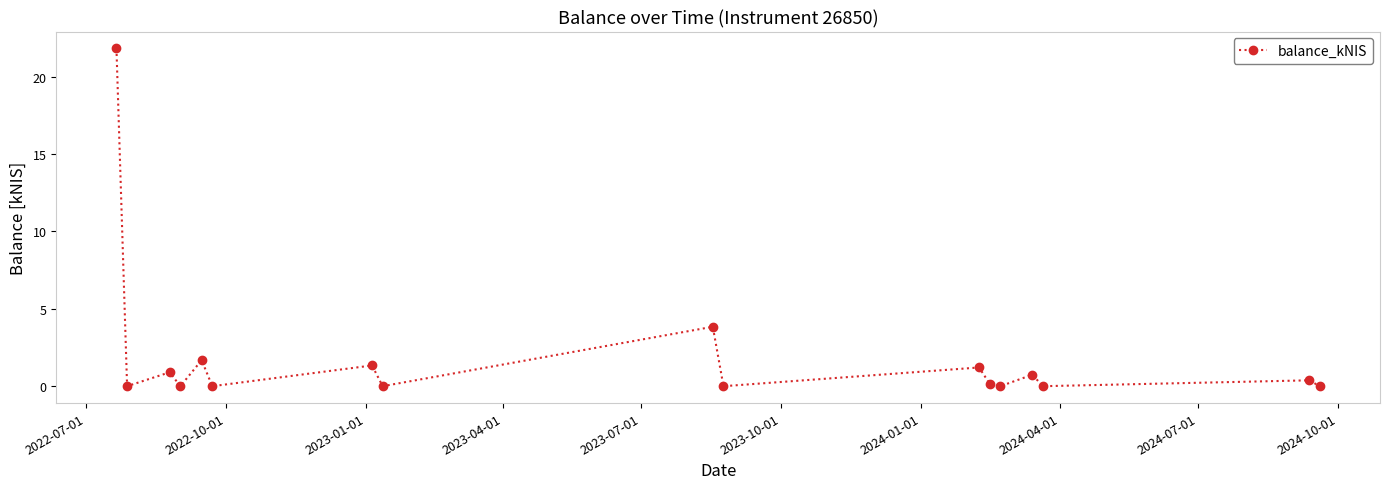

What is the value of the 7th point from the left?

1.3